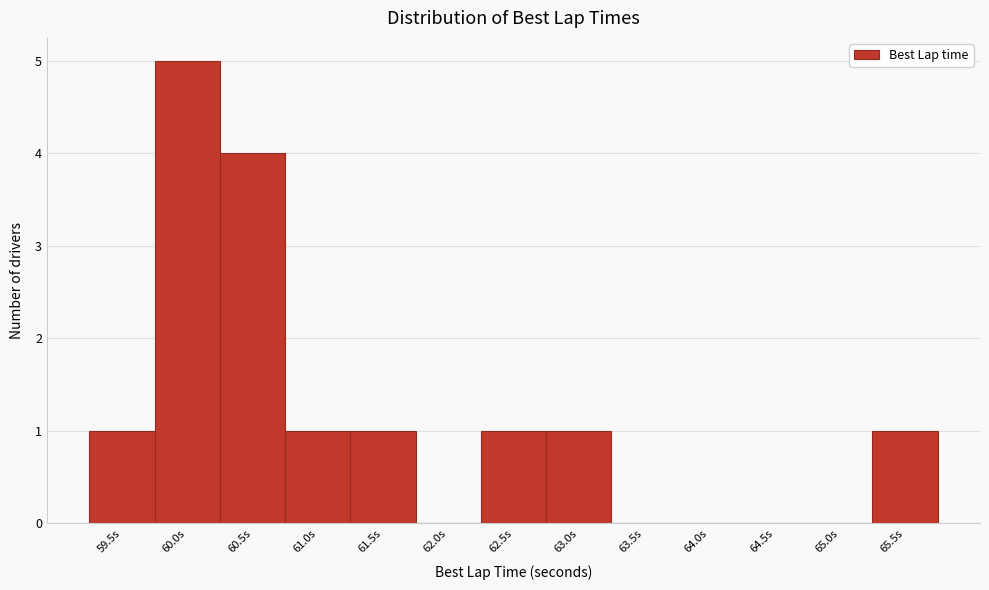

Reading left to right, transcribe all the data shown in this chart.

59.5s=1	60.0s=5	60.5s=4	61.0s=1	61.5s=1	62.0s=0	62.5s=1	63.0s=1	63.5s=0	64.0s=0	64.5s=0	65.0s=0	65.5s=1